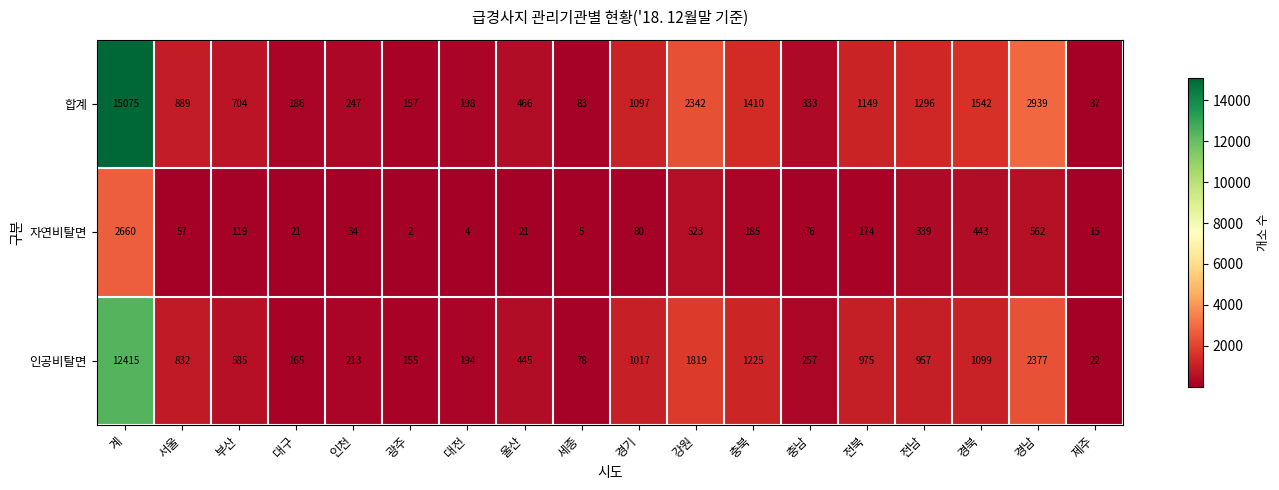

How many data points does each series have?

18